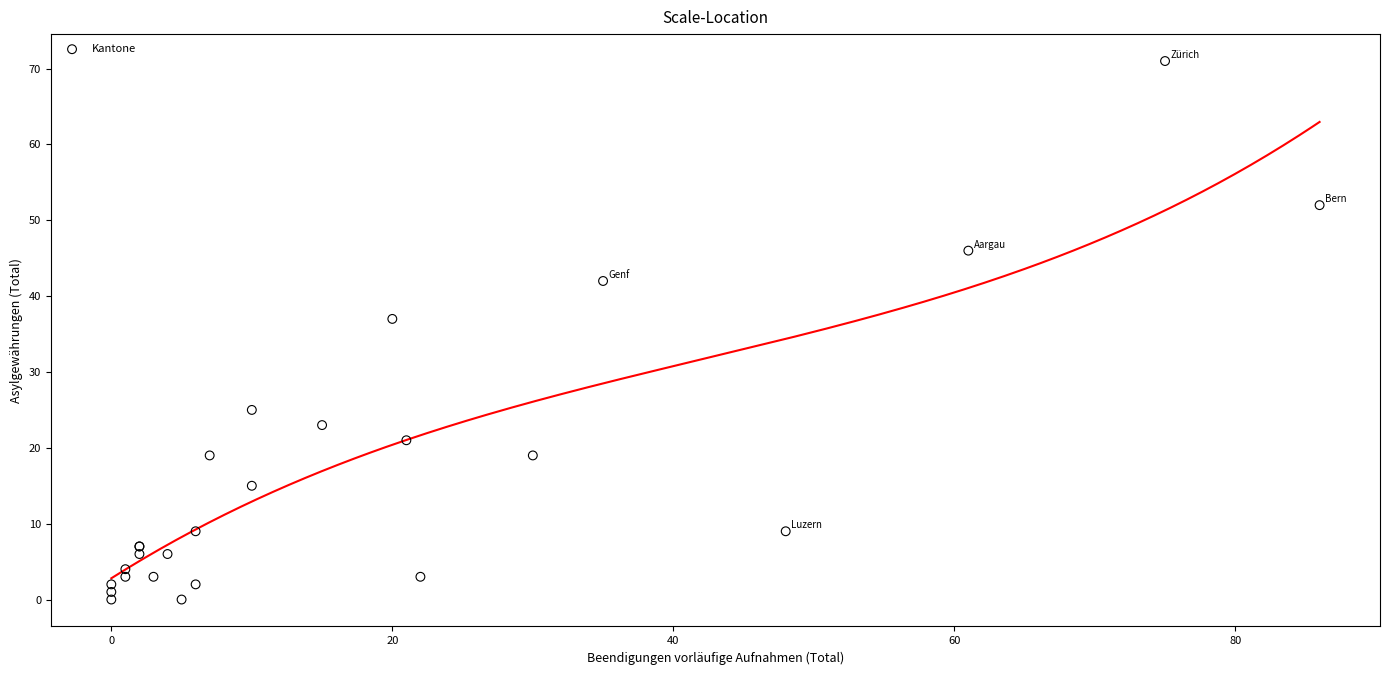

What Y value in the scatter plot is closest to 35?

37